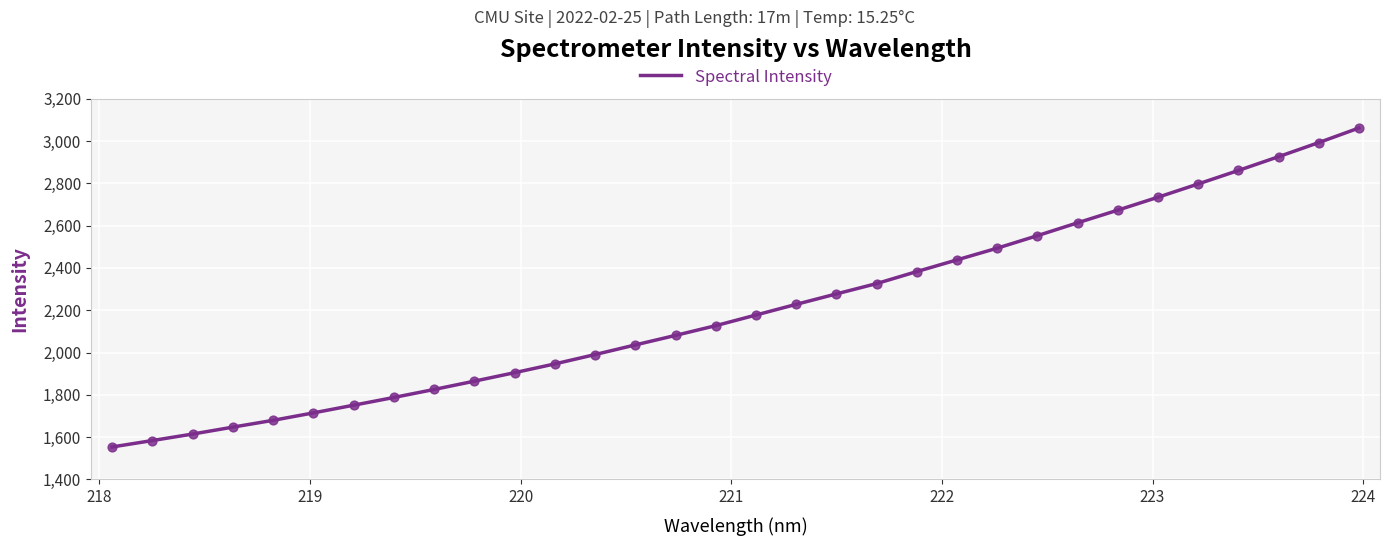

What is the greatest value displayed?

3061.4